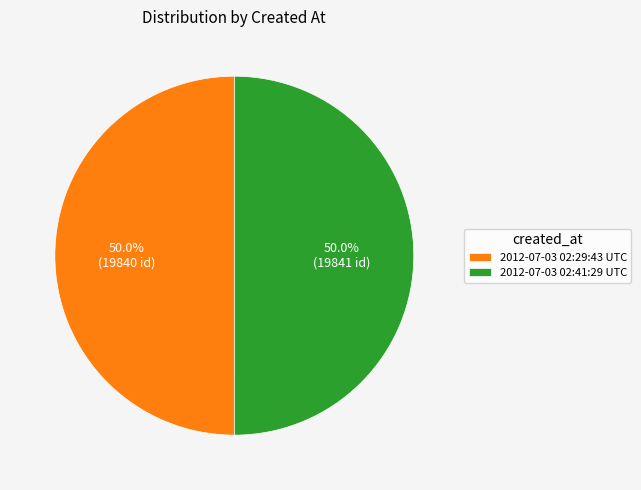

What portion of the pie excludes 2012-07-03 02:41:29 UTC?

50.0%